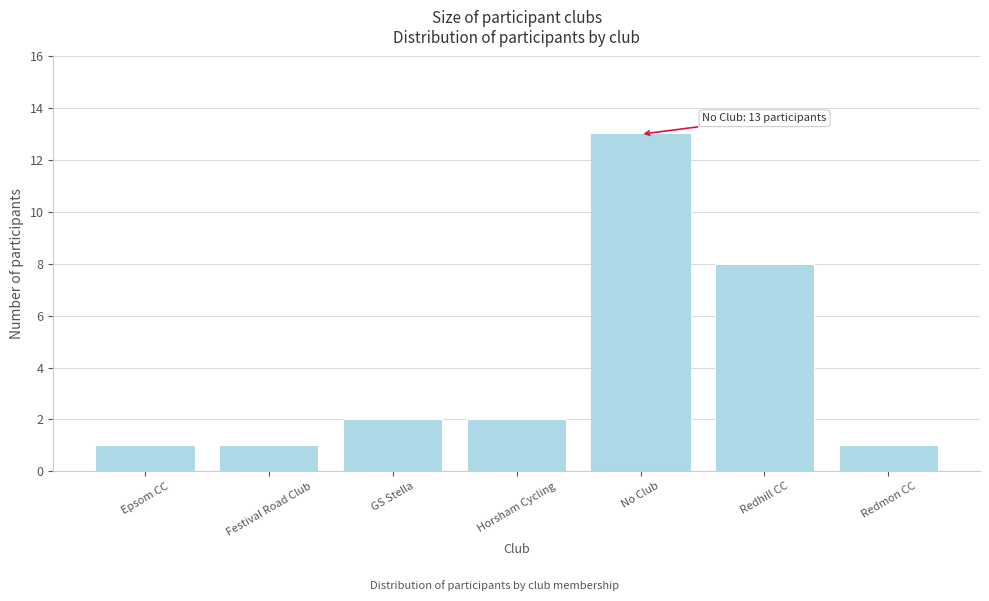

Reading right to left, transcribe all the data shown in this chart.

Redmon CC=1	Redhill CC=8	No Club=13	Horsham Cycling=2	GS Stella=2	Festival Road Club=1	Epsom CC=1